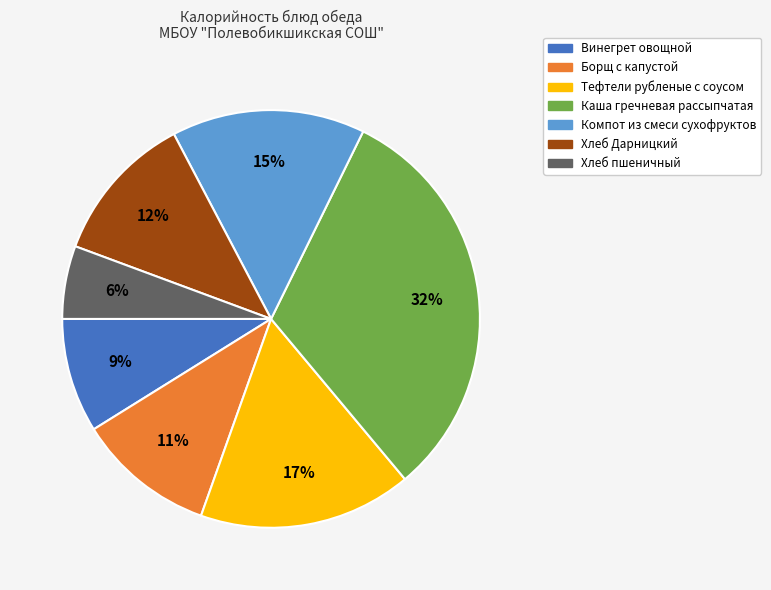

To the nearest percent, what percentage of the pie is Борщ с капустой?

11%